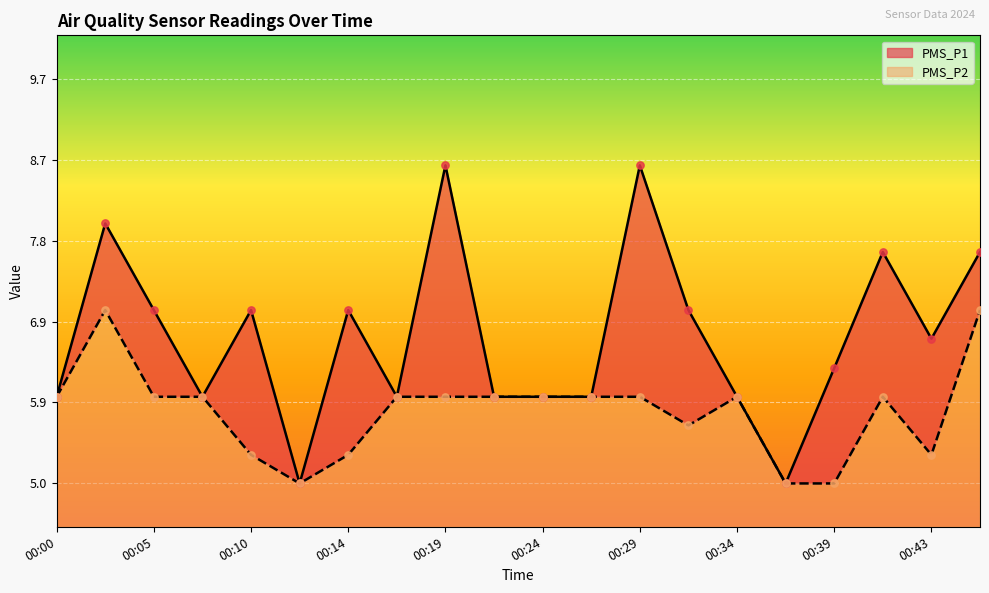

At how many categories does at least one series exceed 5?

18